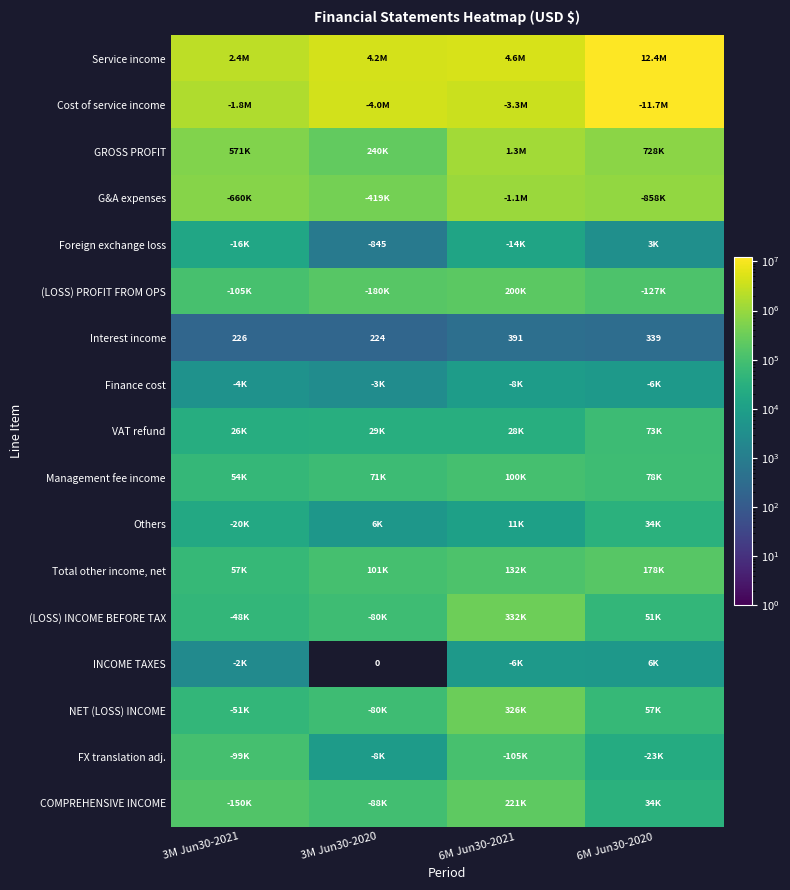

Where is Interest income nearest to the value 307?

6M Jun30-2020